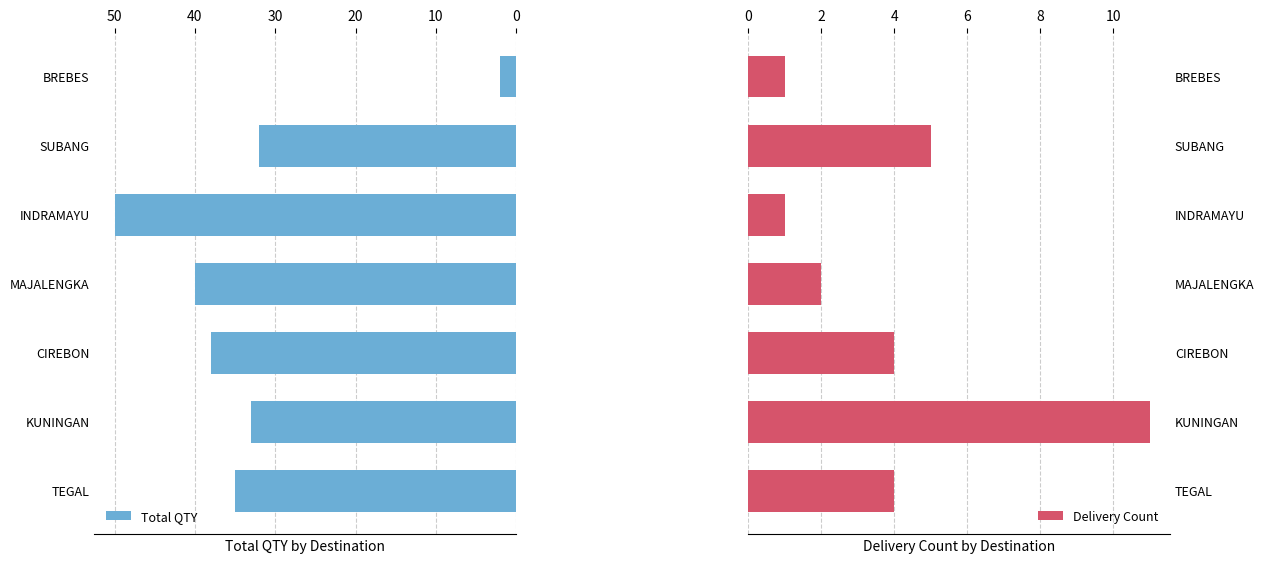

Which series has the largest total across all categories?

Total QTY